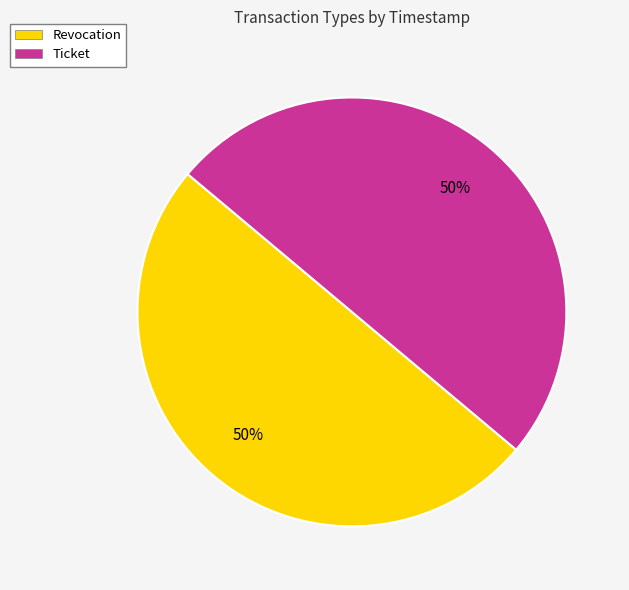

The Ticket slice represents 50% of the pie. True or false?

True